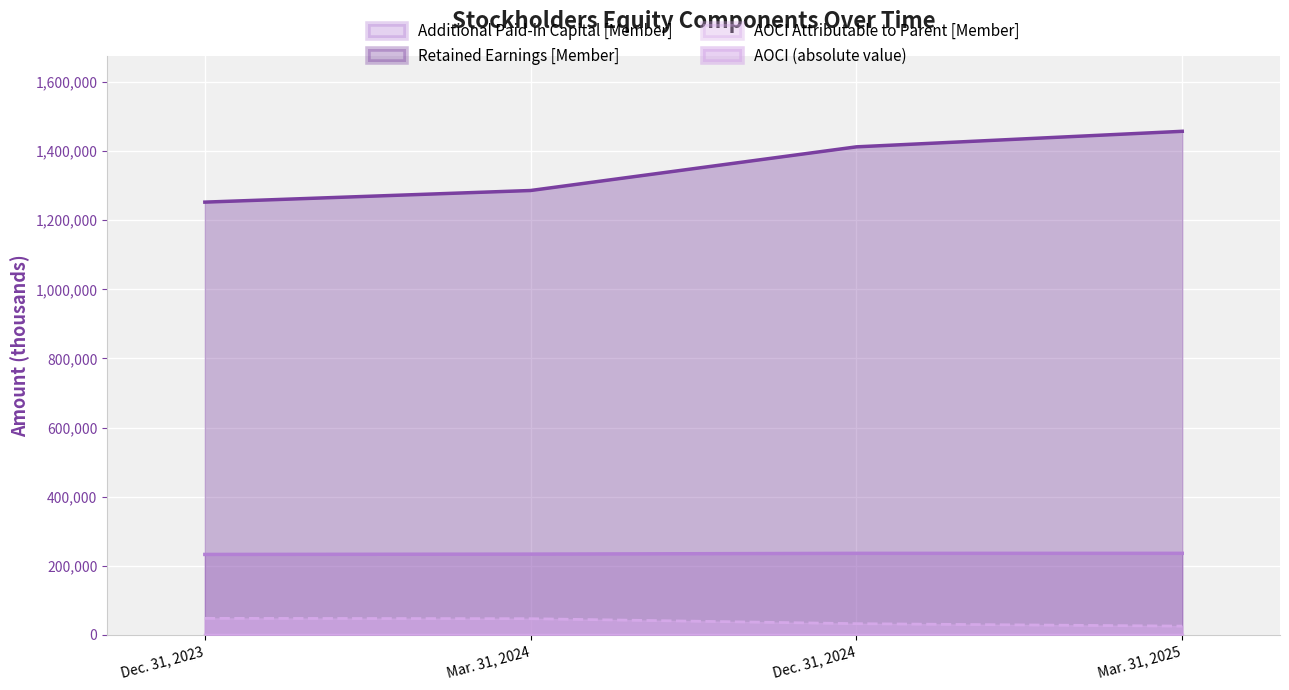

Which series changed the most between Mar. 31, 2024 and Dec. 31, 2024?

Retained Earnings [Member]